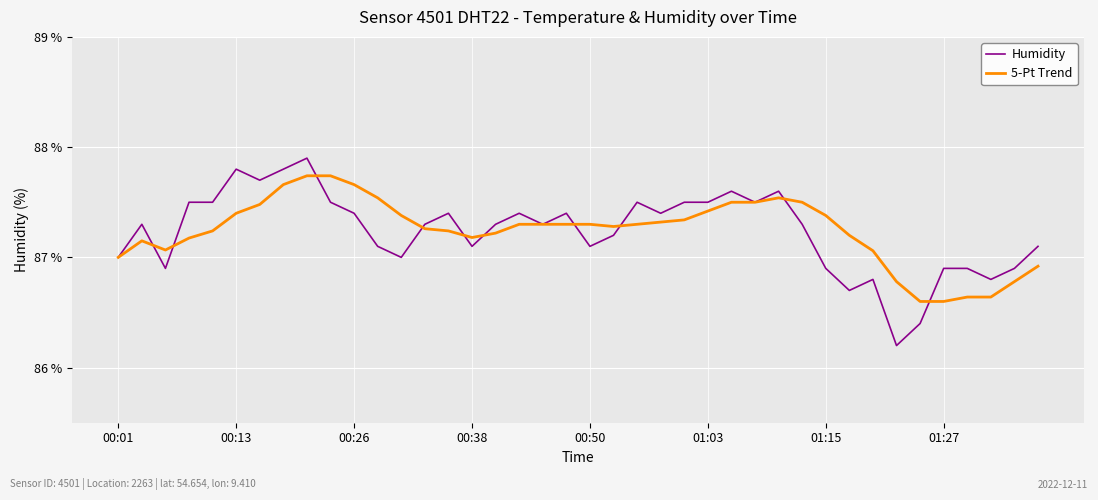

Which series has the widest spread of values?

Humidity